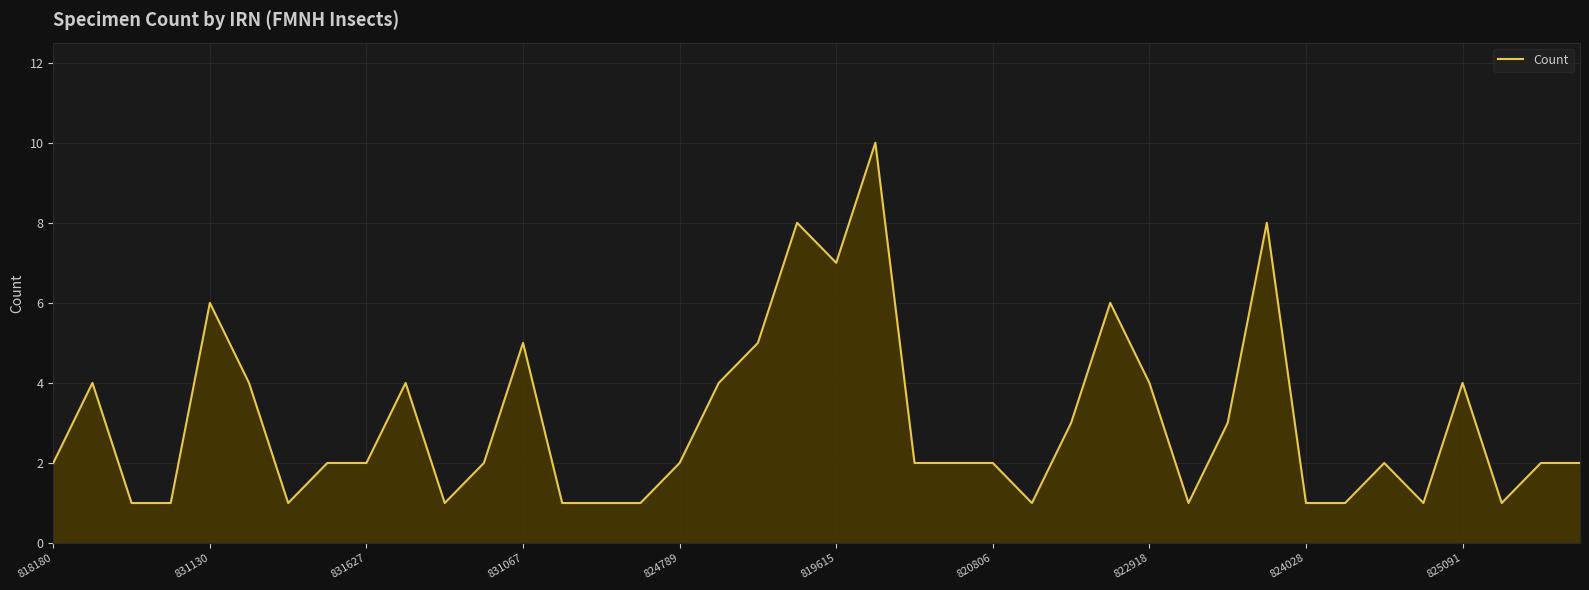

What is the greatest value displayed?

10